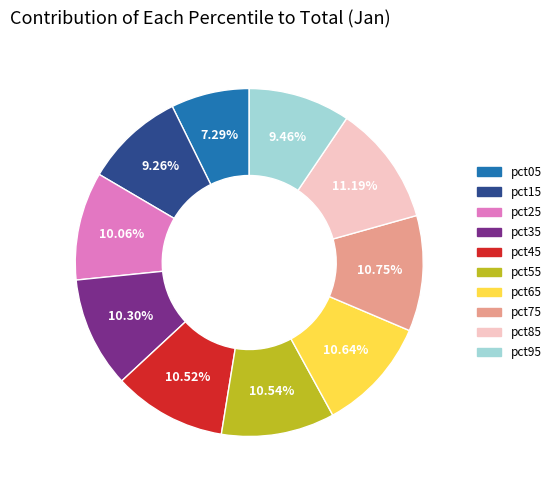

How many slices are in this pie chart?

10